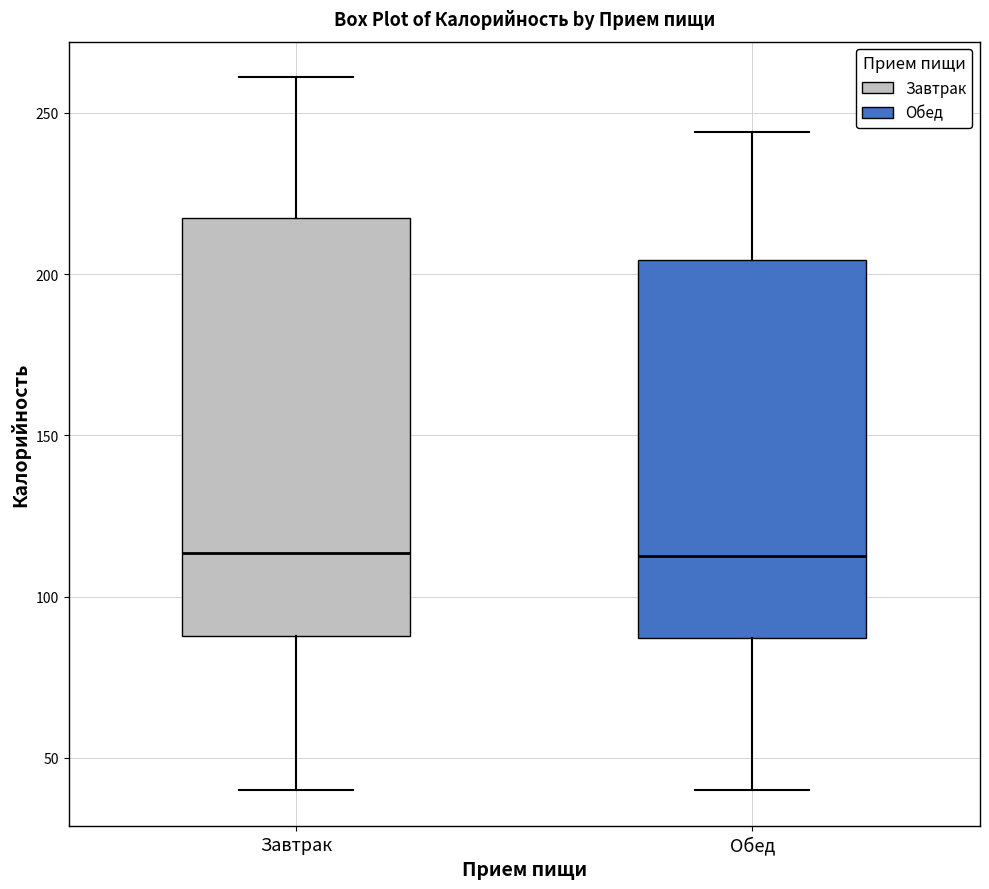

Reading left to right, read every box against the y-axis: the position of its median line, the range the box covers, and the ends of its whiskers. The values are not printed on the chart, so give them approximately, as read against the axis.

Завтрак: median 115, box 90 to 215, whiskers 40 to 260
Обед: median 115, box 85 to 205, whiskers 40 to 245